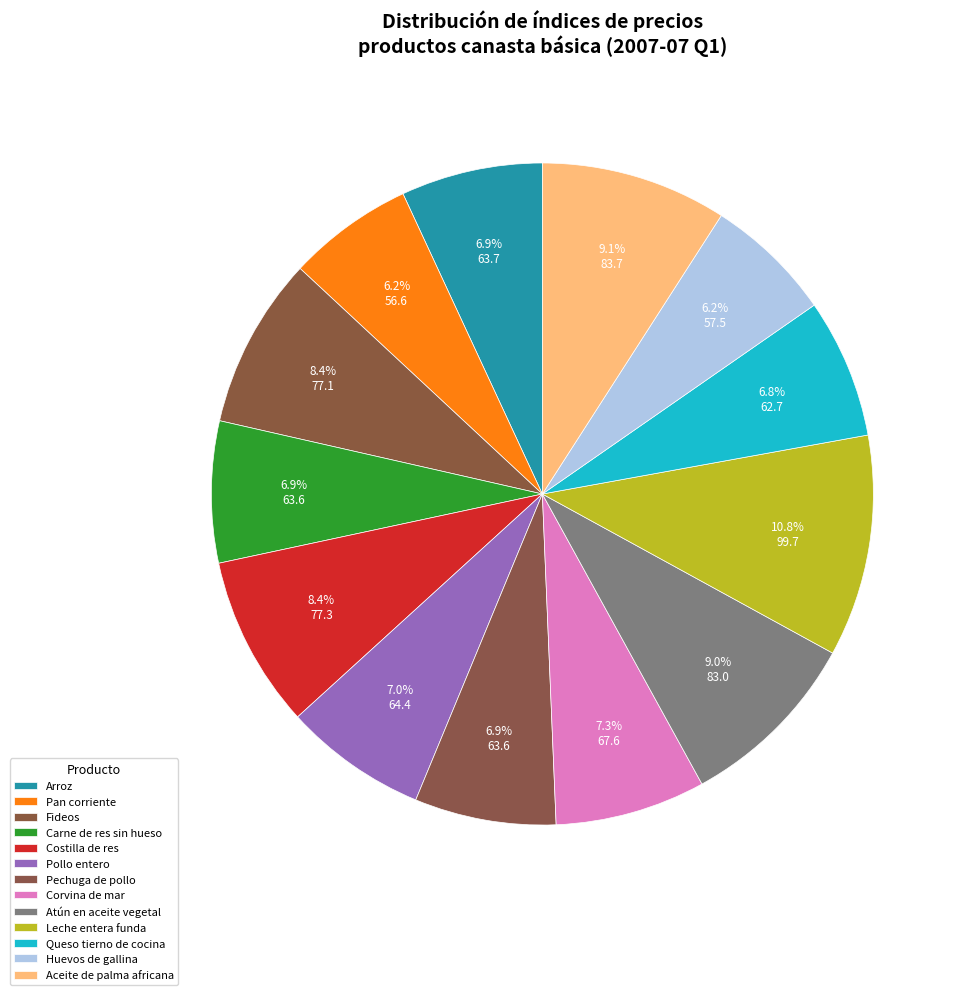

Combined, what portion of the pie is Arroz and Huevos de gallina?

13.2%